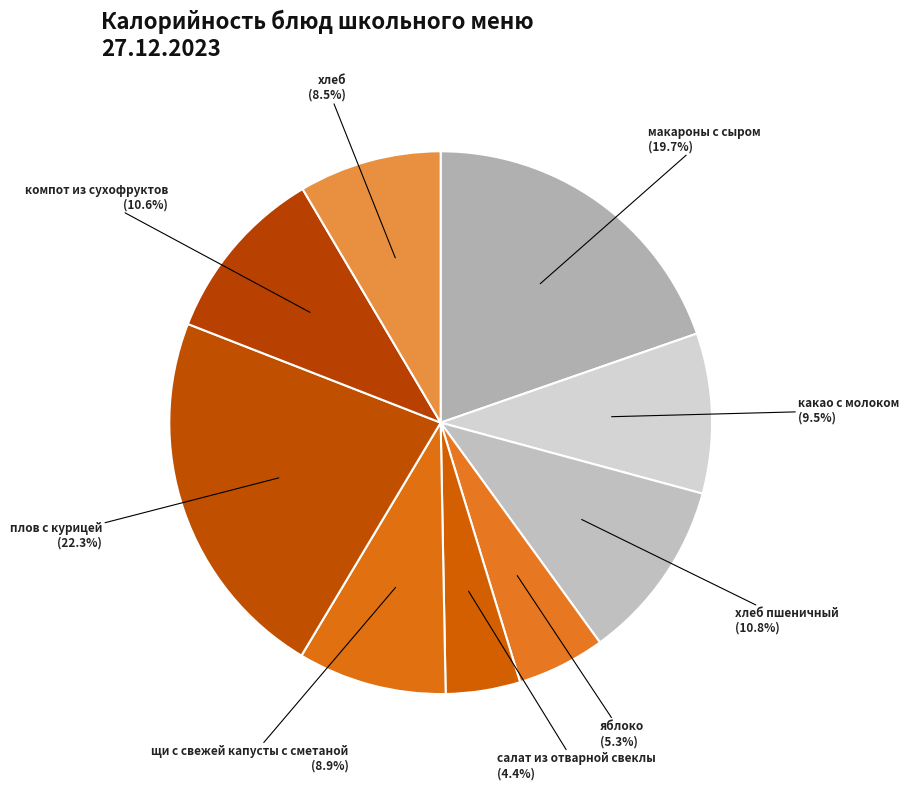

To the nearest percent, what is the difference between the яблоко and хлеб slice percentages?

3%